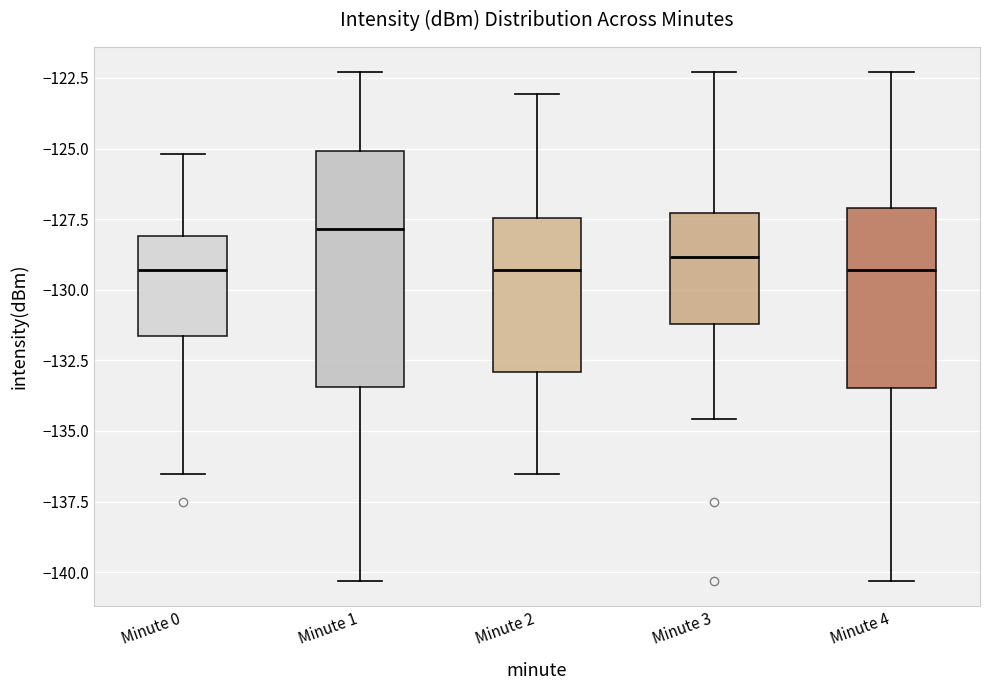

Where does the lower whisker of the box for Minute 3 end on the y-axis? The values are not printed on the chart, so give them approximately, as read against the axis.

-134.5